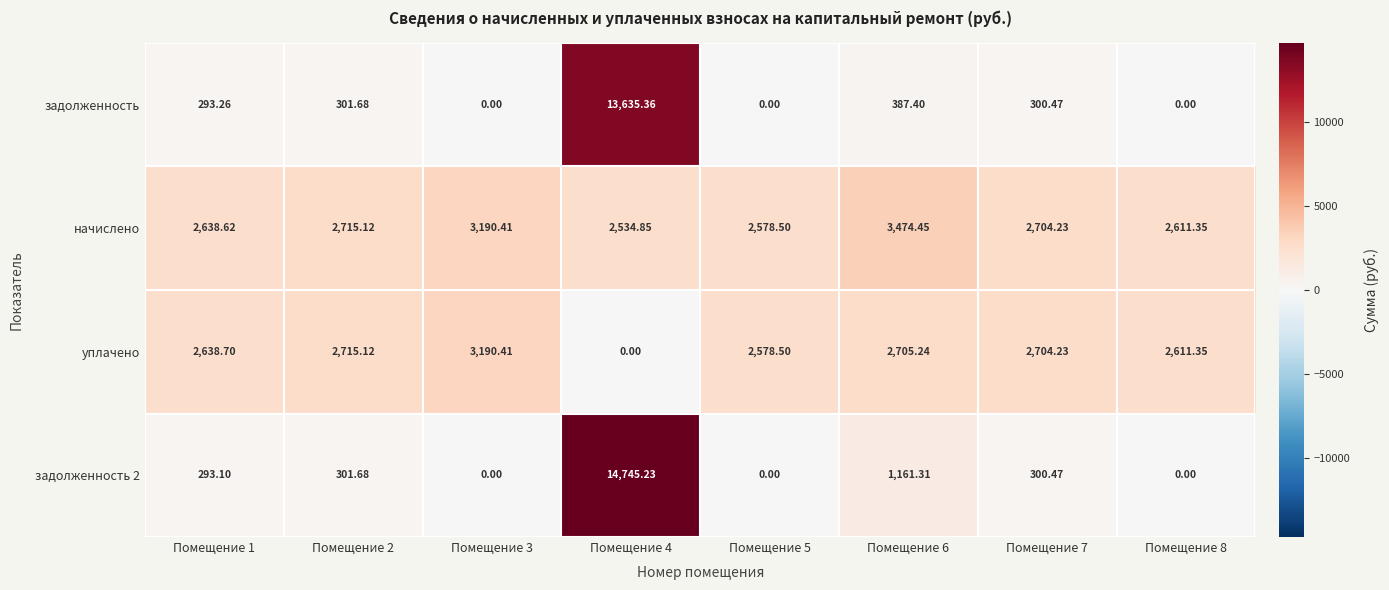

Is the value of задолженность 2 at Помещение 5 greater than the value of задолженность at Помещение 1?

No